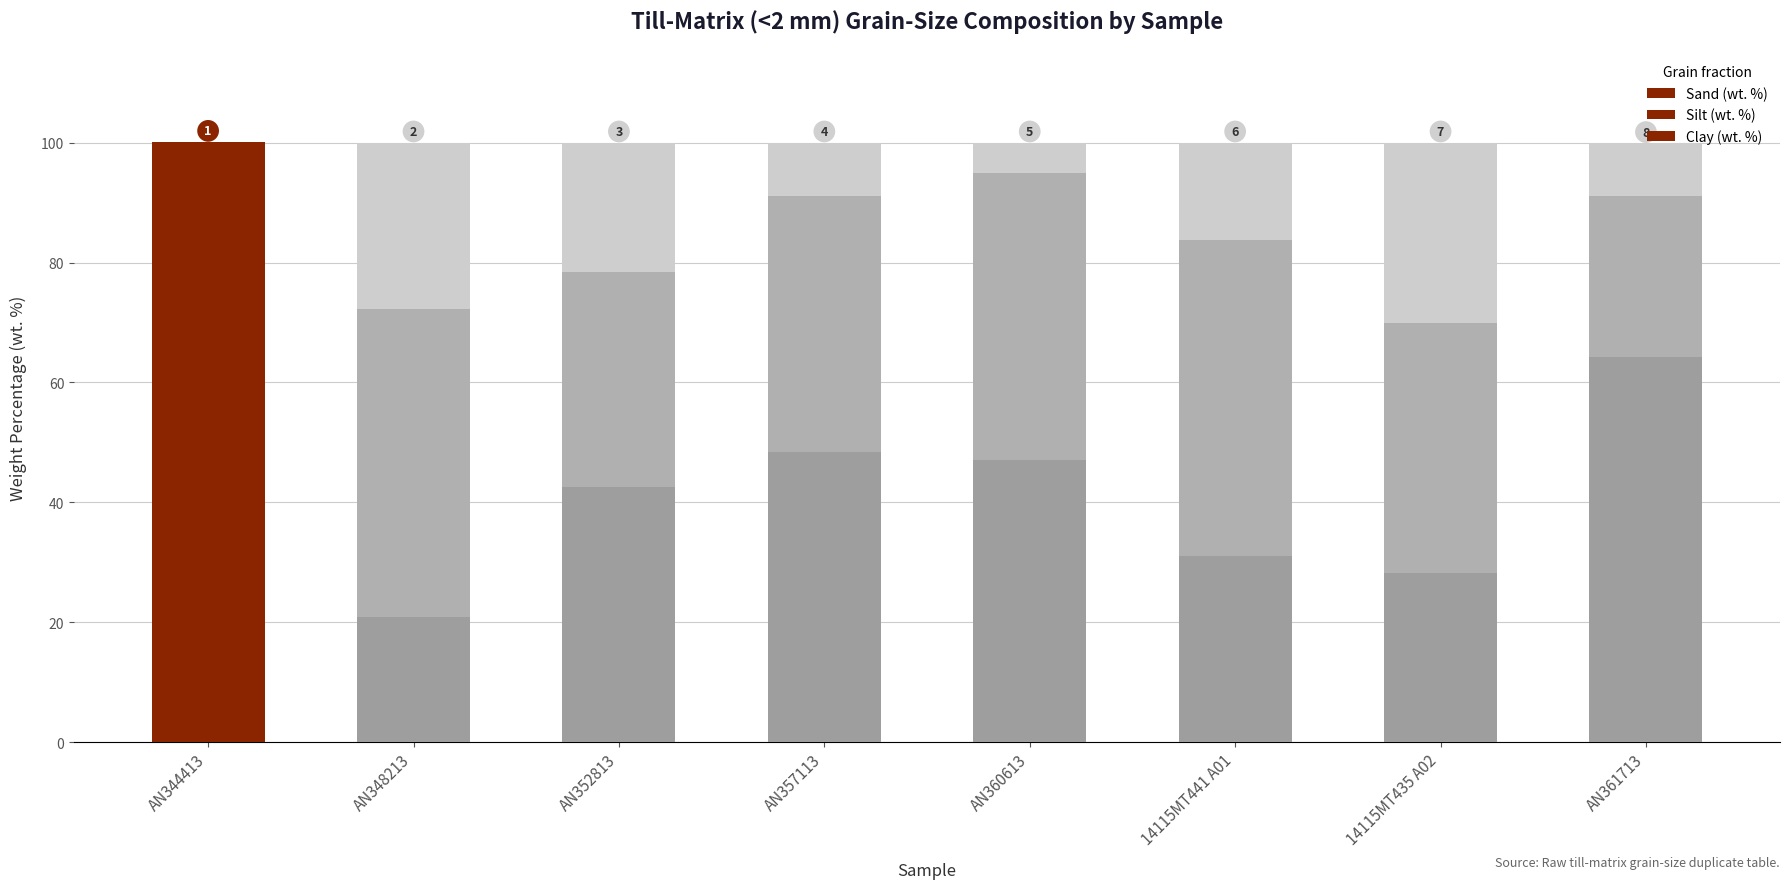

What is the label of the 1st bar from the right?

AN361713